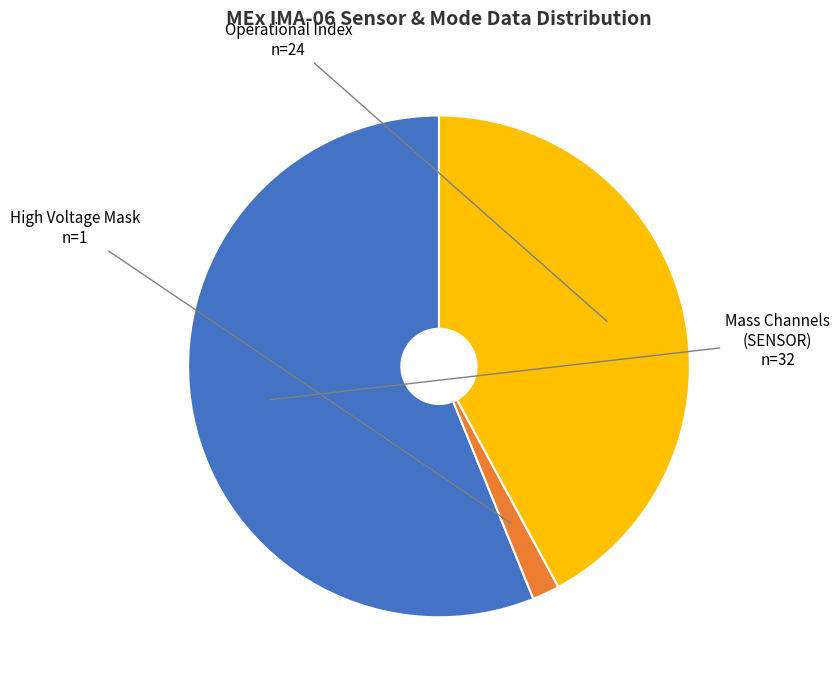

Is there a majority slice in this chart?

Yes